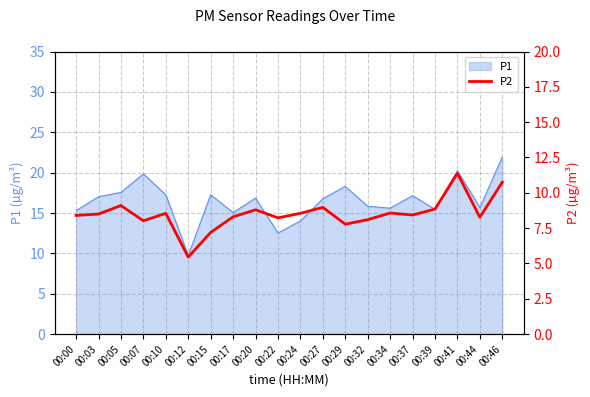

Is it true that the value at 00:05 is 3.1?

False